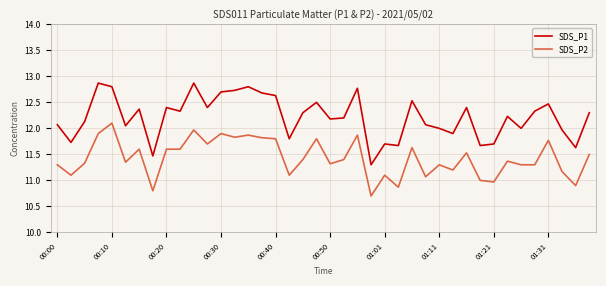

What is the greatest value displayed?

12.9